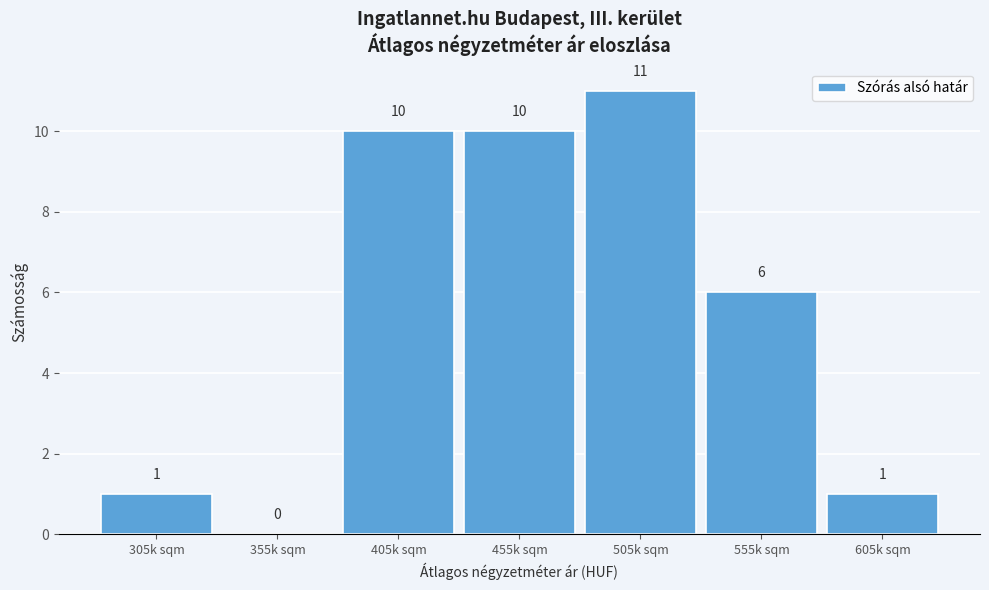

Reading right to left, transcribe all the data shown in this chart.

605k sqm=1	555k sqm=6	505k sqm=11	455k sqm=10	405k sqm=10	355k sqm=0	305k sqm=1